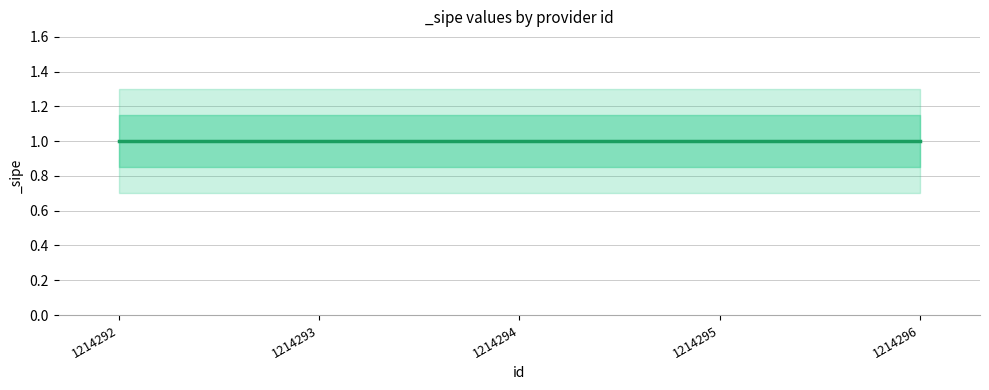

Reading left to right, list all the values displayed in this chart.

_sipe: 1.0	1.0	1.0	1.0	1.0
_sipe_upper: 1.1	1.1	1.1	1.1	1.1
_sipe_lower: 0.8	0.8	0.8	0.8	0.8
_sipe_outer_upper: 1.3	1.3	1.3	1.3	1.3
_sipe_outer_lower: 0.7	0.7	0.7	0.7	0.7